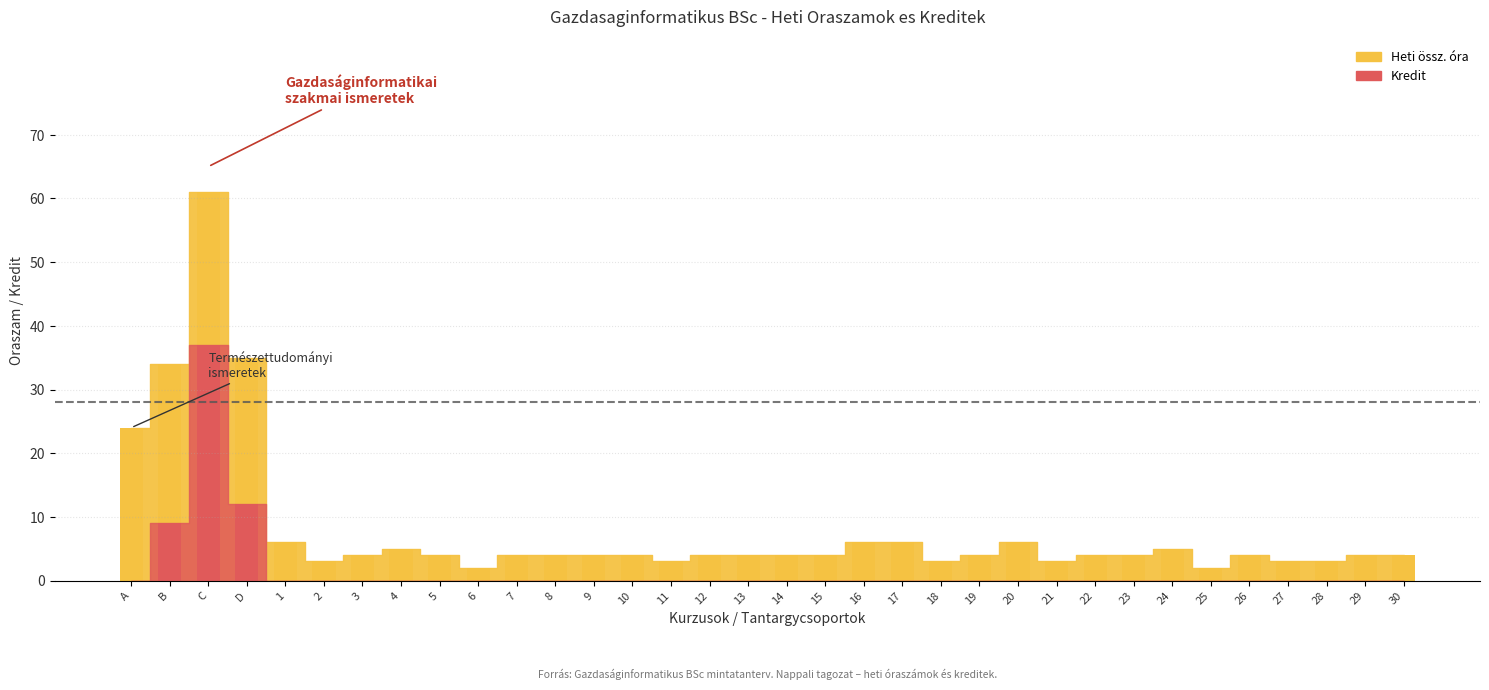

Where does the data first go above 4?

A